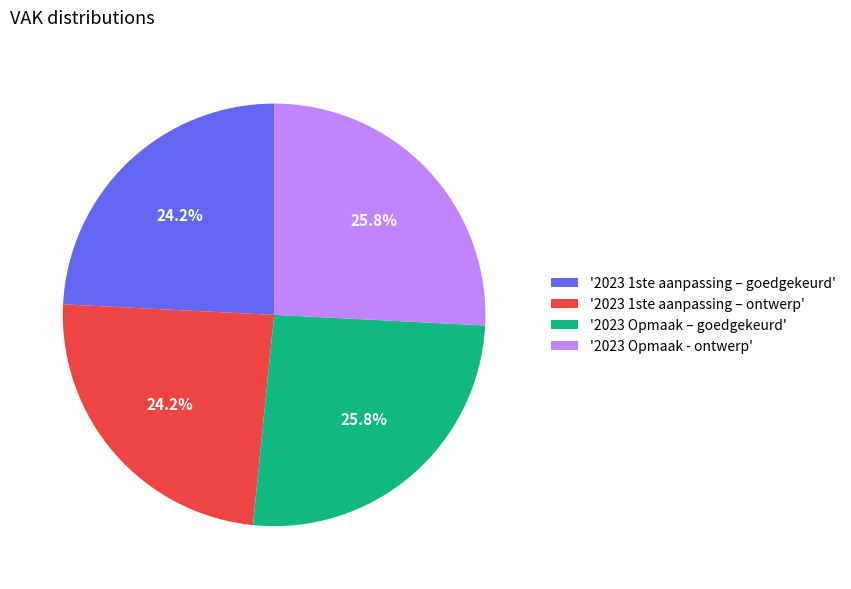

Between '2023 Opmaak – goedgekeurd' and '2023 1ste aanpassing – goedgekeurd', which is larger?

'2023 Opmaak – goedgekeurd'